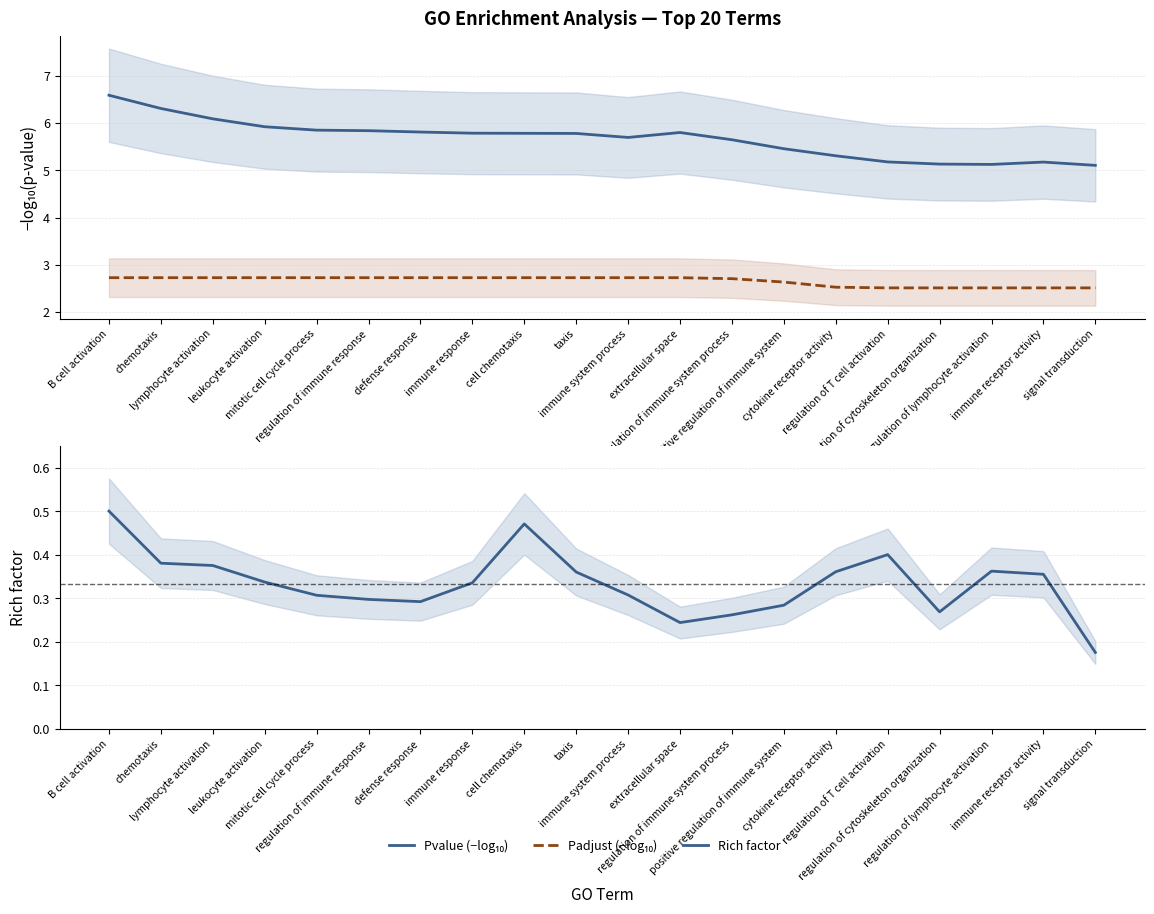

What position from the left is B cell activation?

1